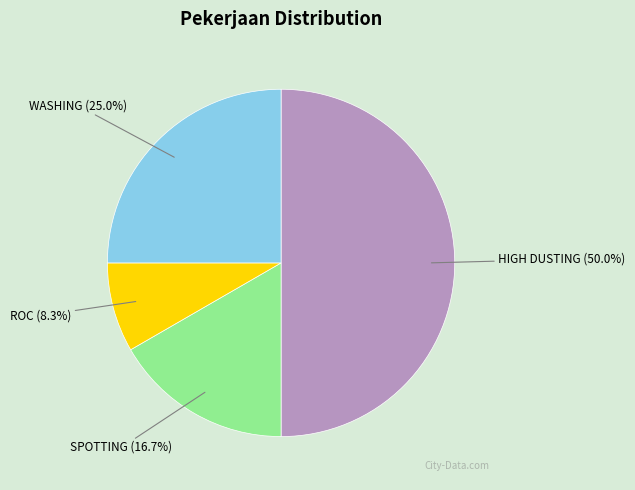

What is the ratio of the value at HIGH DUSTING to the value at ROC?

6.0